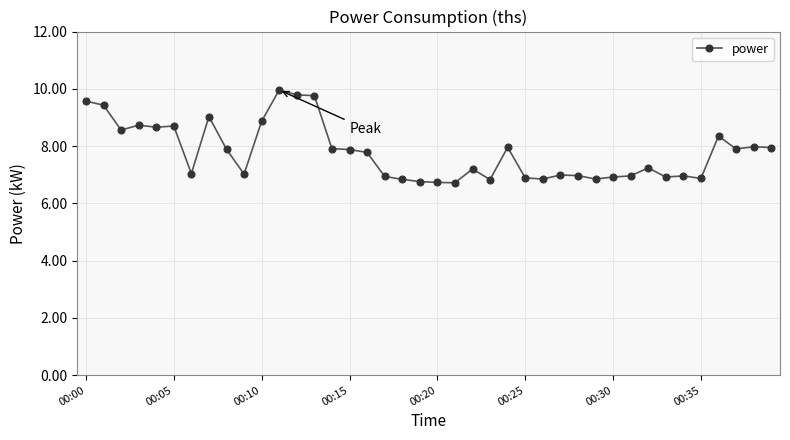

What is the value of the 23rd point from the left?

7.2